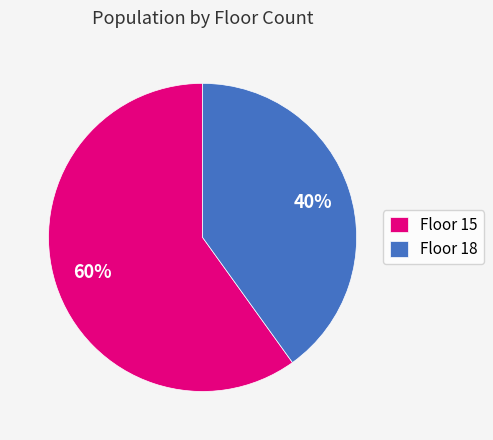

Rank the categories by value from highest to lowest.

Floor 15, Floor 18